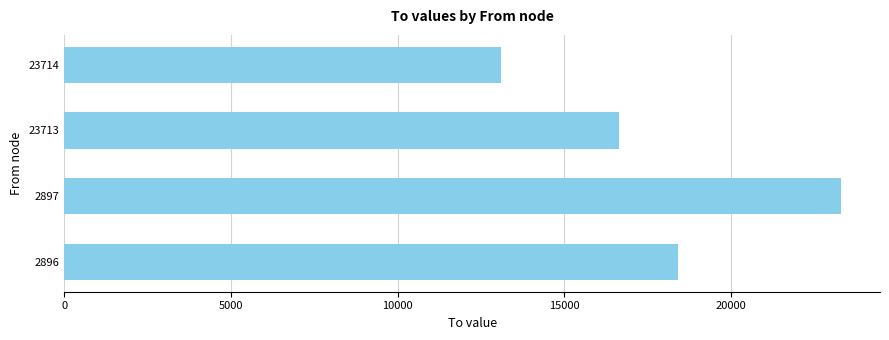

The value at 2897 is 10165.0. True or false?

False